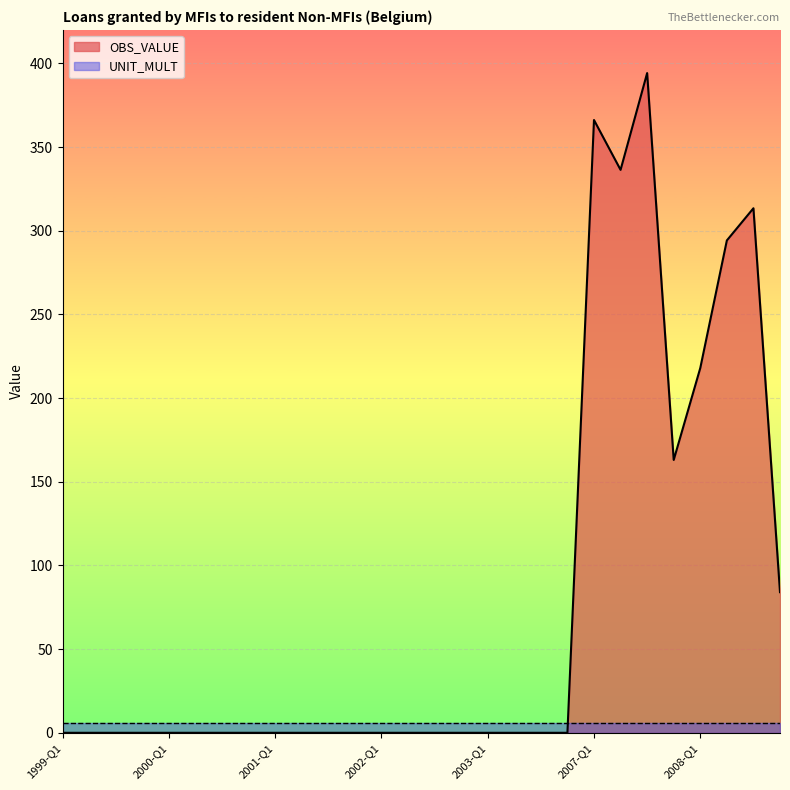

At which label is the value closest to 197?

2008-Q1